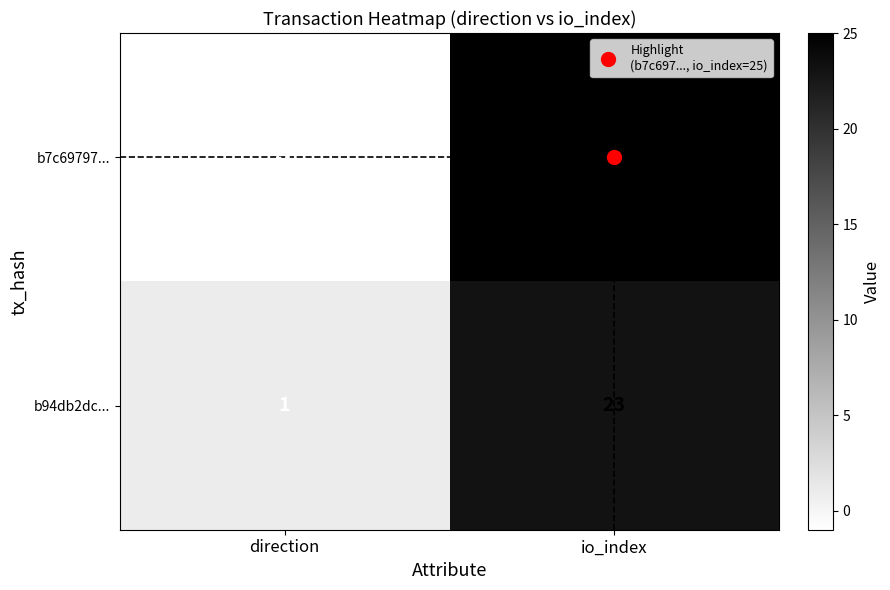

At which category is the sum across all series the highest?

io_index